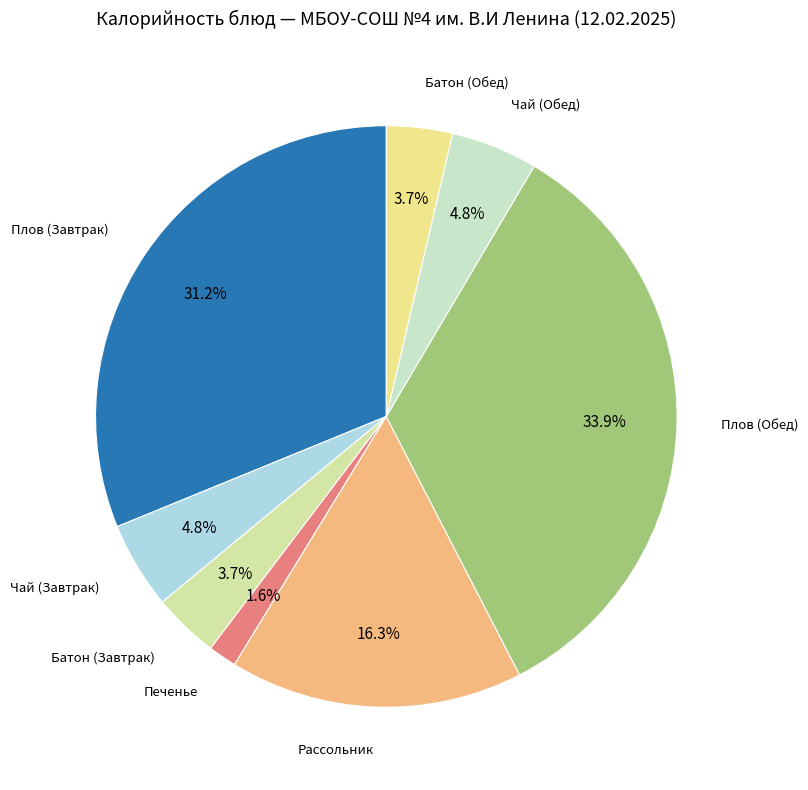

To the nearest percent, what is the average slice percentage?

12%